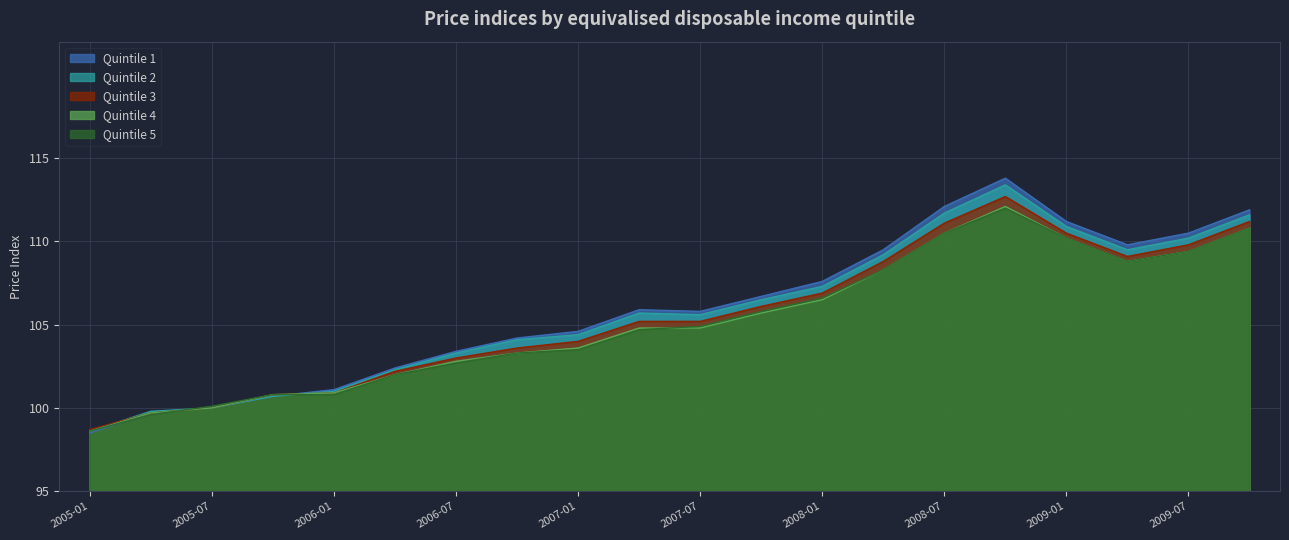

After their last crossing, which series has the higher values: Quintile 1 or Quintile 4?

Quintile 1